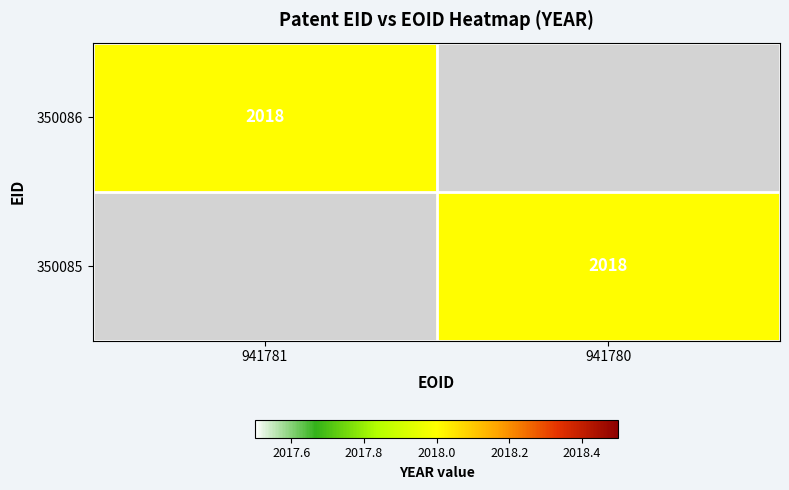

True or false: 350086 has a value of 2018 at 941781.

True